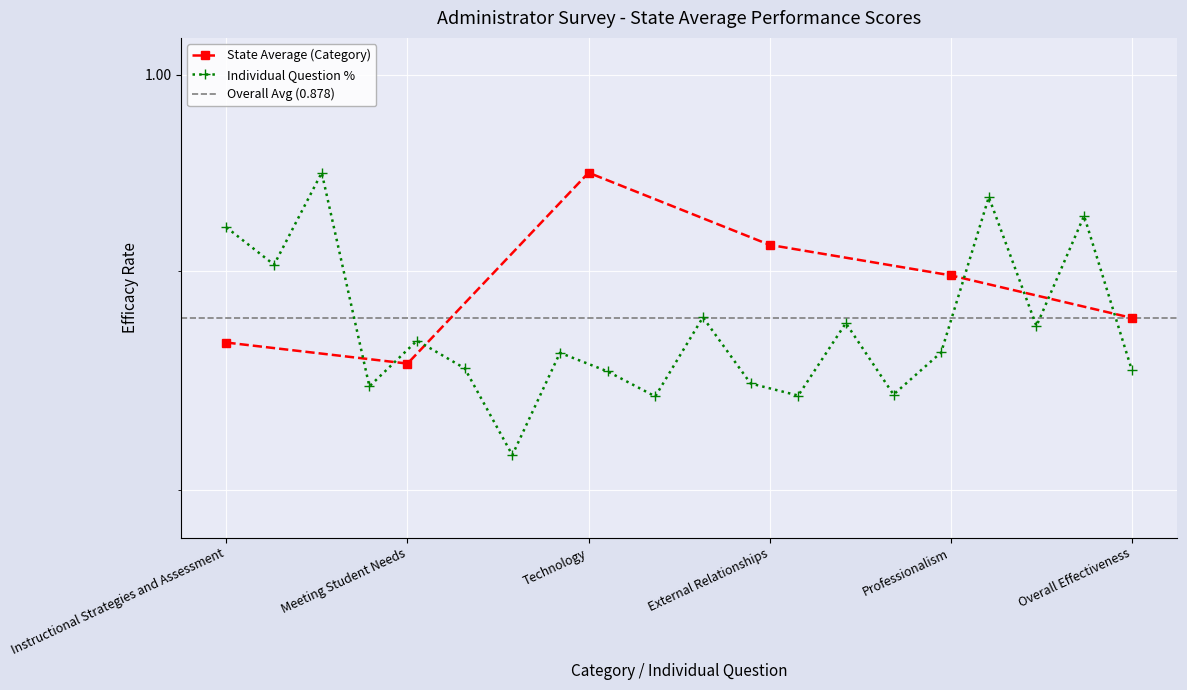

At which category does the chart reach its peak across all series?

Technology